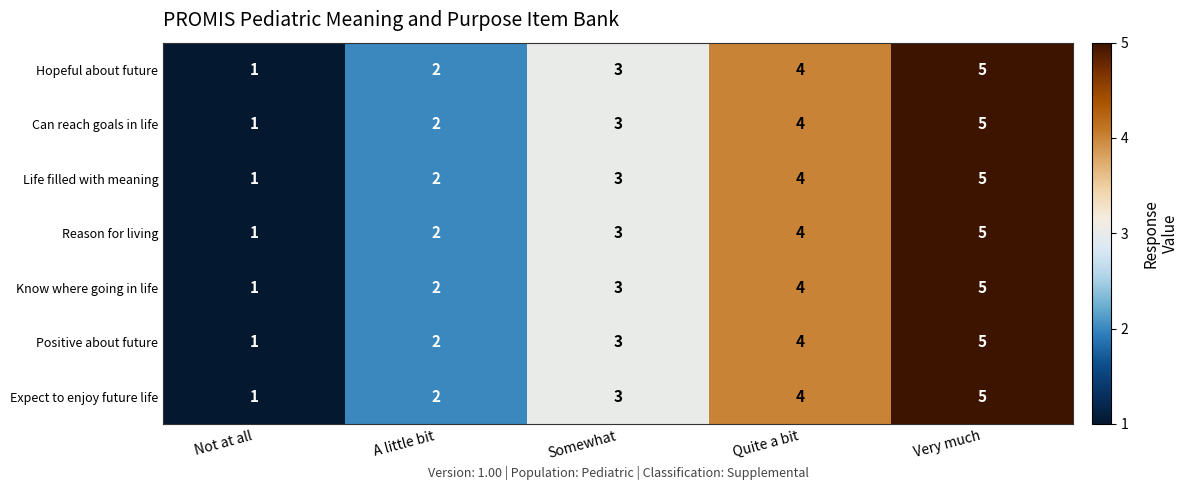

At which category is the sum across all series the highest?

Very much